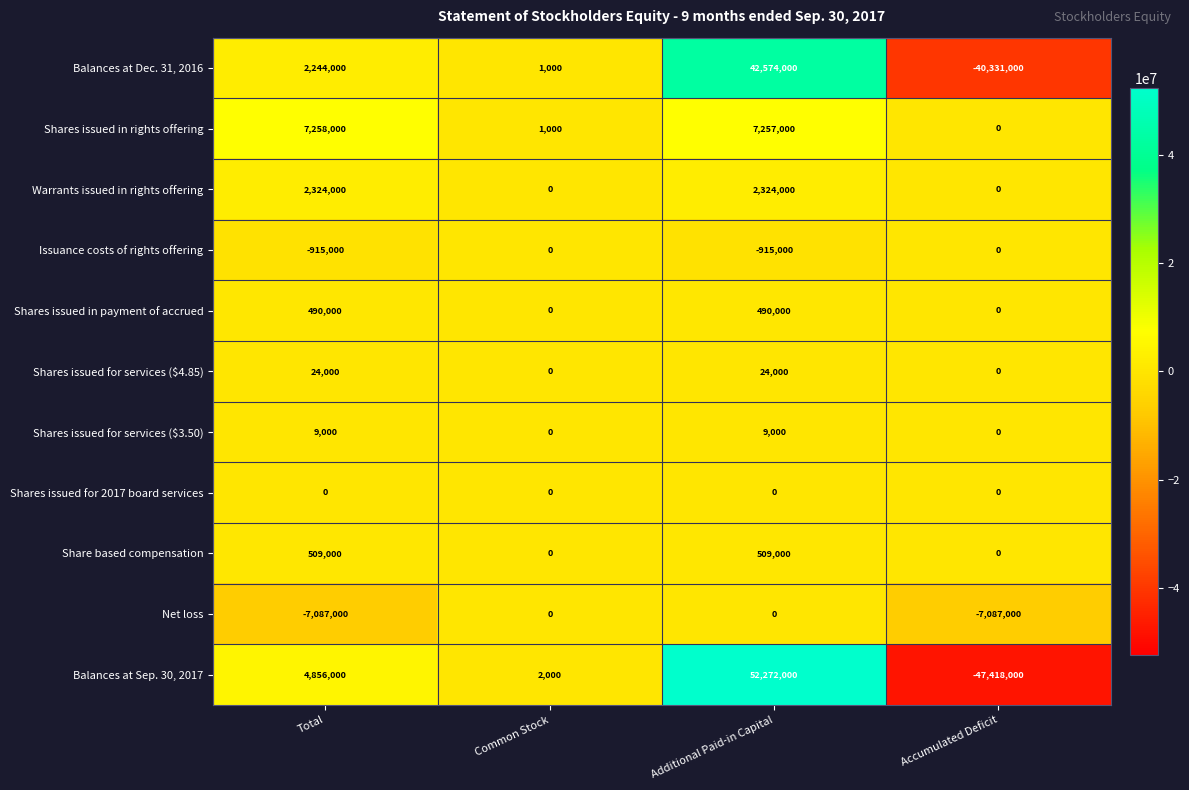

At which category is the sum across all series the highest?

Additional Paid-in Capital